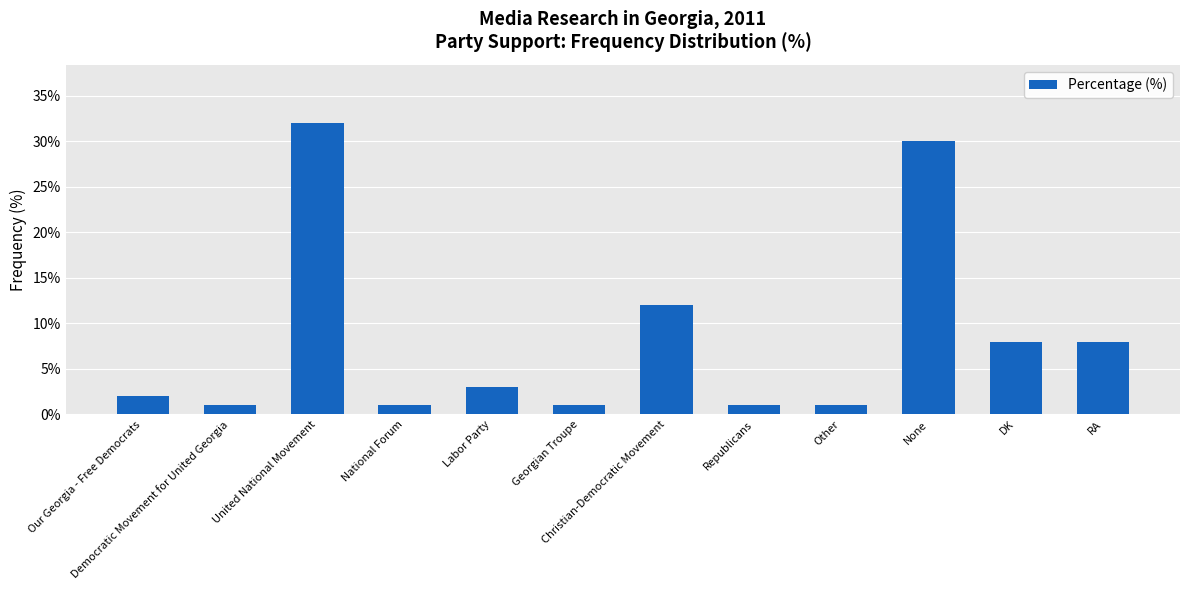

What position from the right is Labor Party?

8